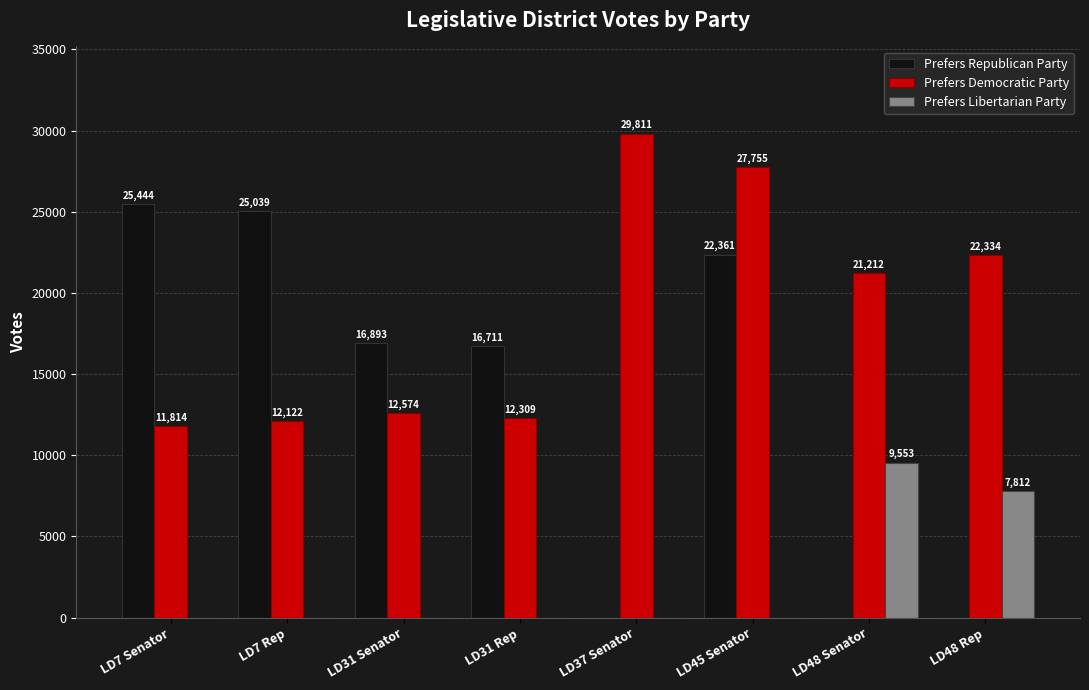

What are all the series names shown in the legend?

Prefers Republican Party, Prefers Democratic Party, Prefers Libertarian Party